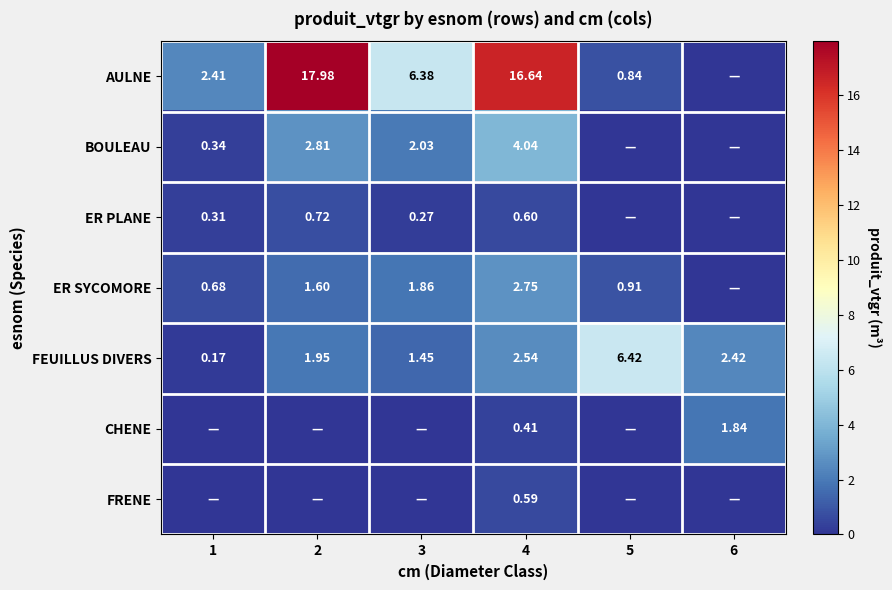

At which label does FEUILLUS DIVERS first exceed 2?

4